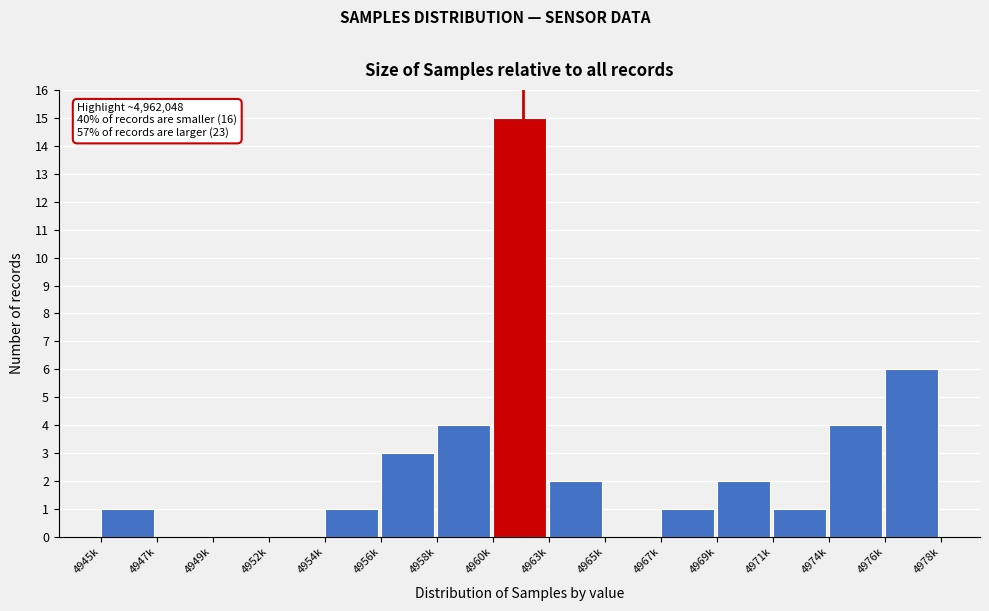

Reading right to left, list all the values displayed in this chart.

4976k=6	4974k=4	4971k=1	4969k=2	4967k=1	4965k=0	4963k=2	4960k=15	4958k=4	4956k=3	4954k=1	4952k=0	4949k=0	4947k=0	4945k=1